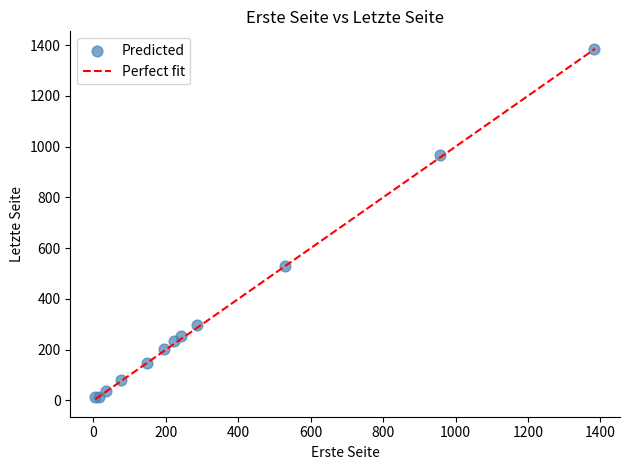

What Y value in the scatter plot is closest to 699?

531